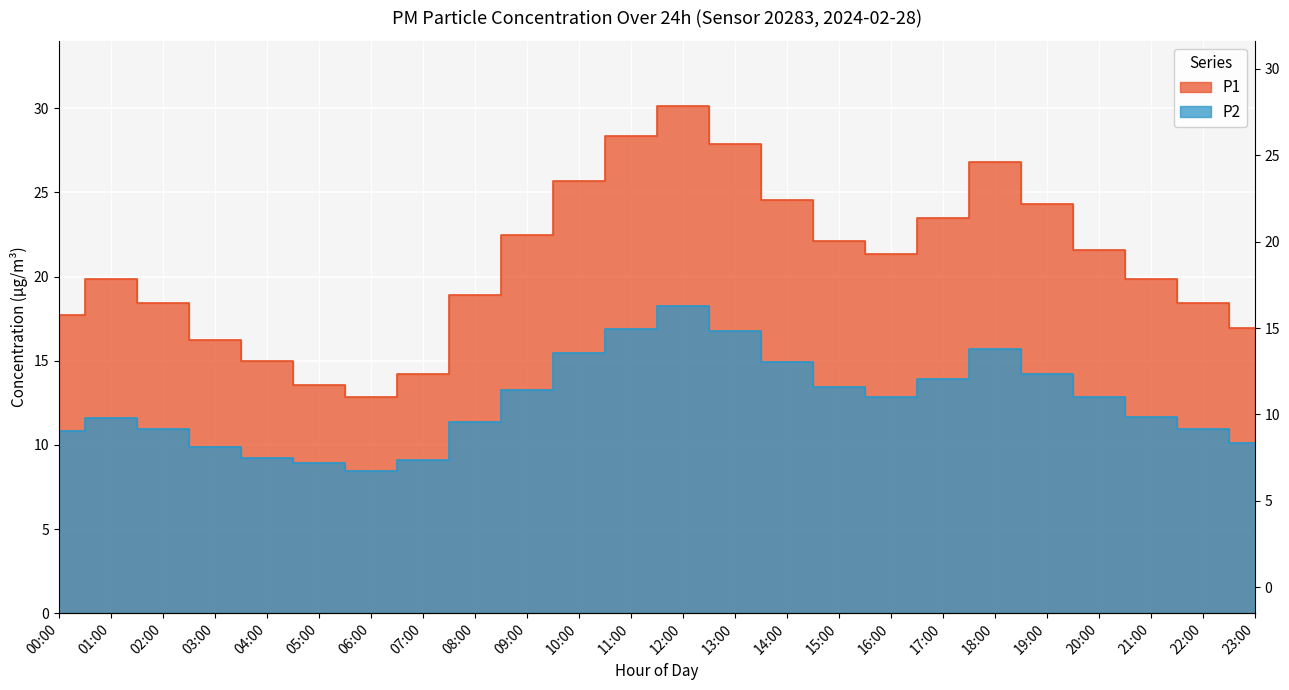

Does the chart display data point markers on the line(s)?

No